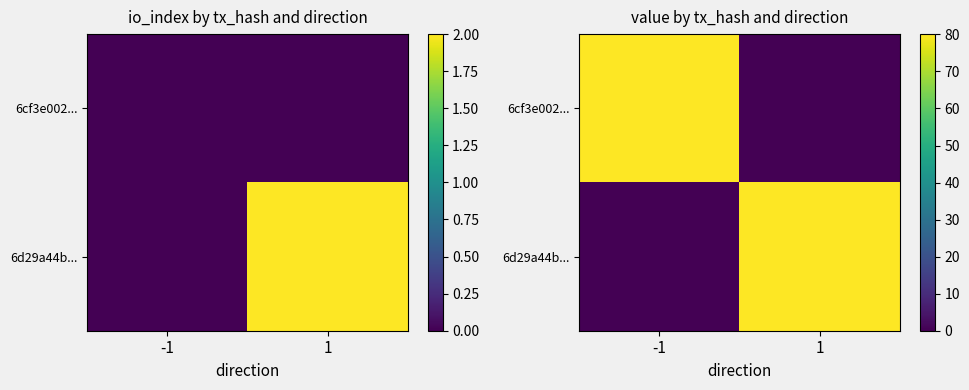

The 6d29a44b... series shows 80.1 at 1. True or false?

True